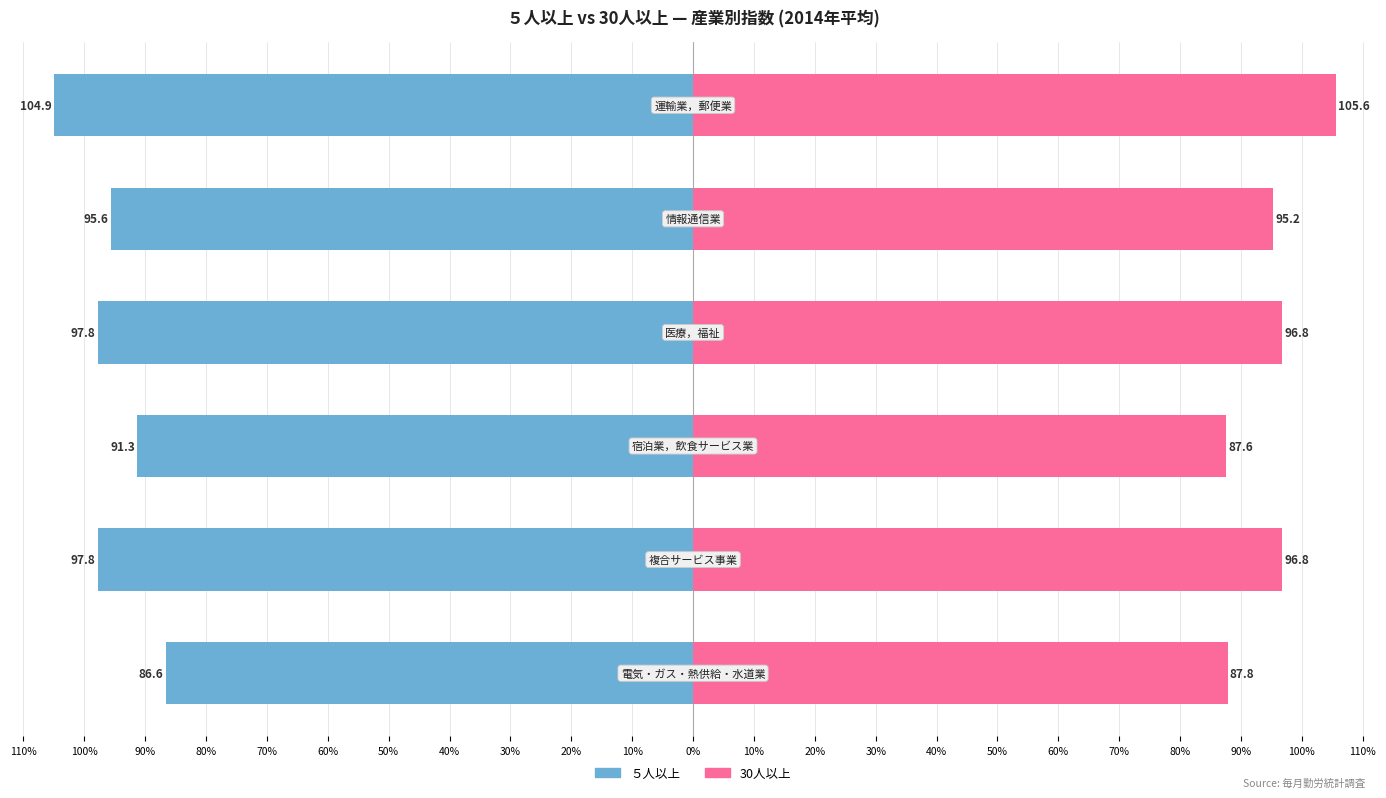

Reading left to right, list all the values displayed in this chart.

５人以上: -86.6	-97.8	-91.3	-97.8	-95.6	-104.9
30人以上: 87.8	96.8	87.6	96.8	95.2	105.6